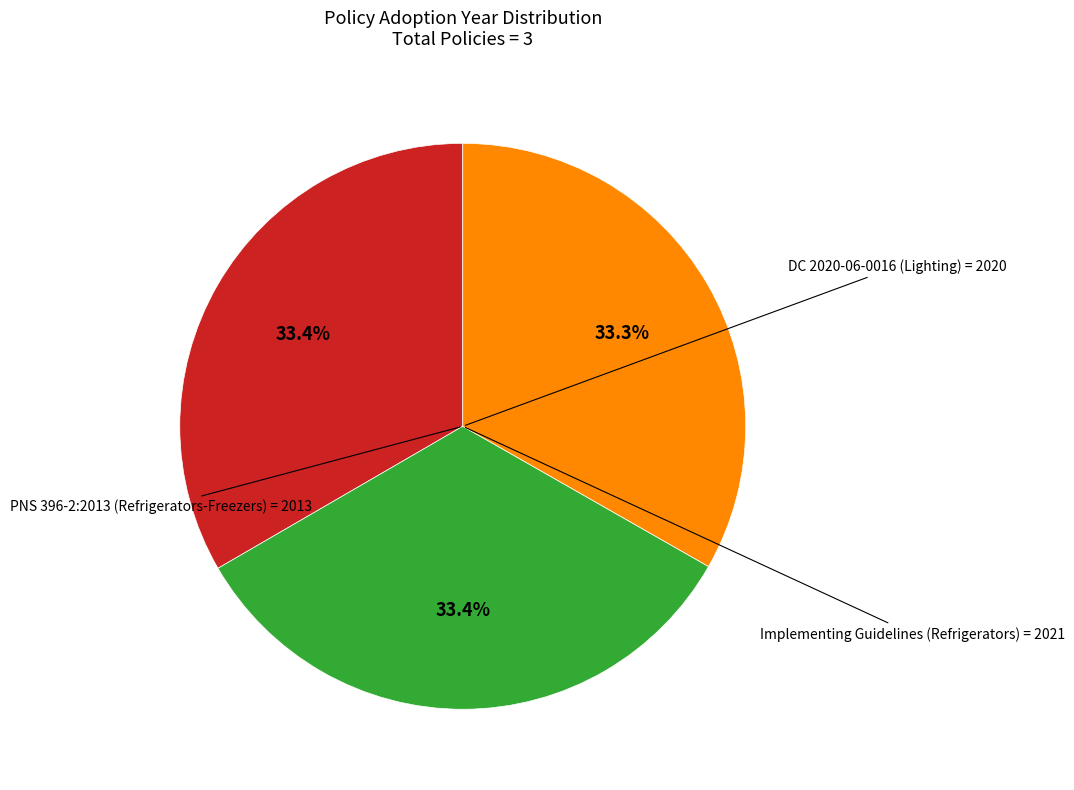

Is there any slice that represents more than half of the pie?

No